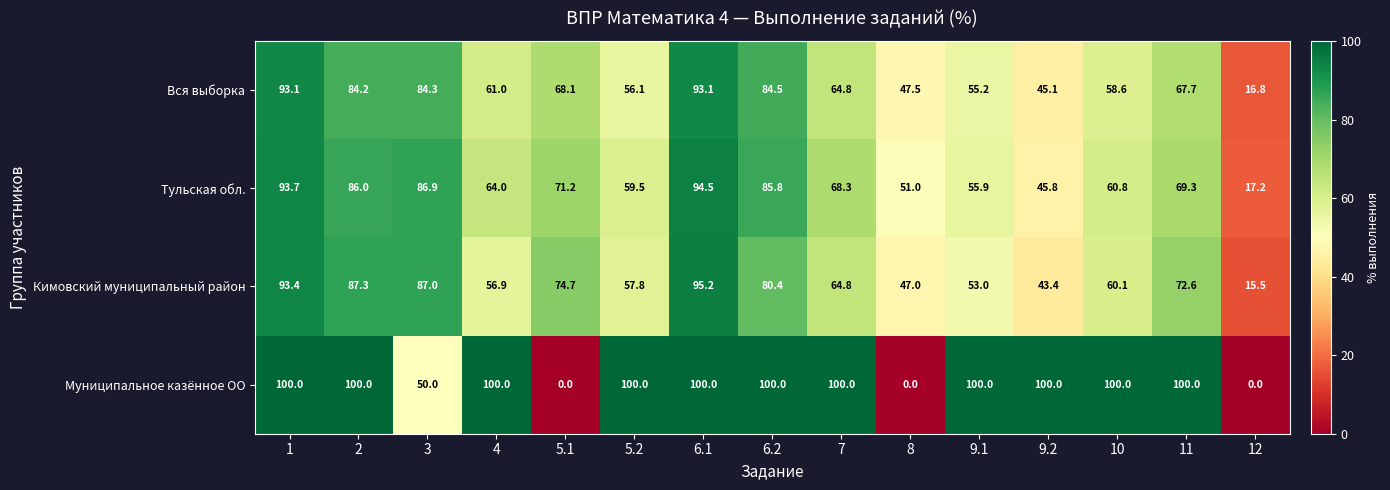

Between 11 and 12, which series saw the biggest shift?

Муниципальное казённое ОО